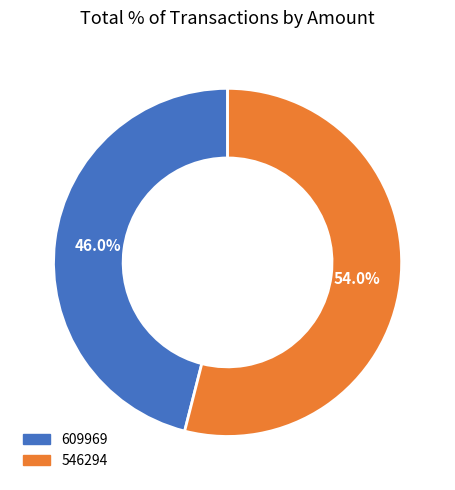

Rank the categories by value from highest to lowest.

546294, 609969